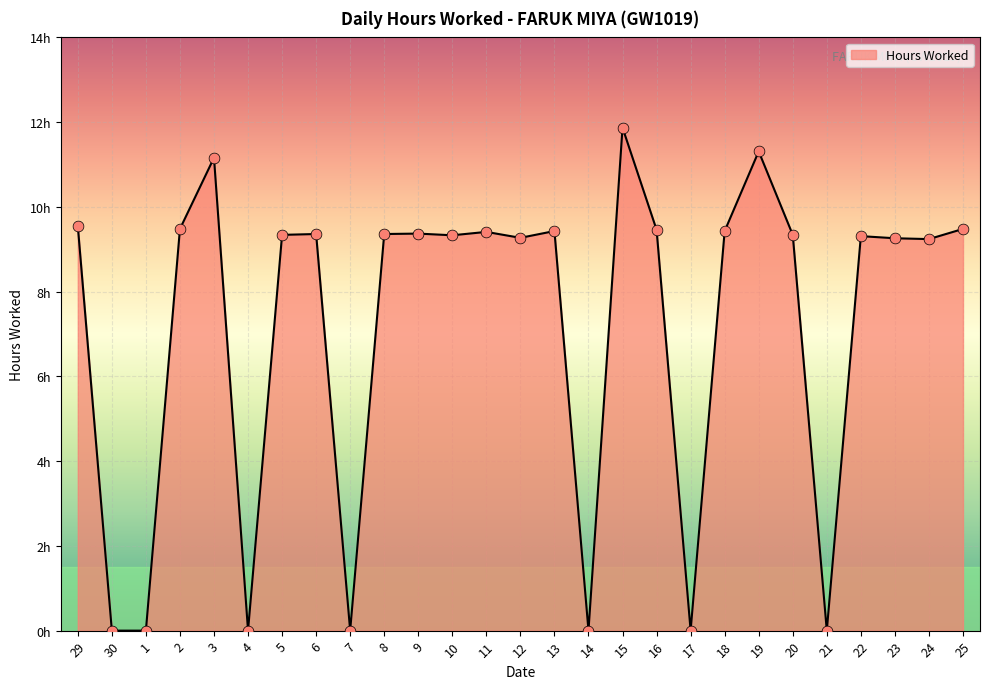

Between 3 and 10, which is larger?

3